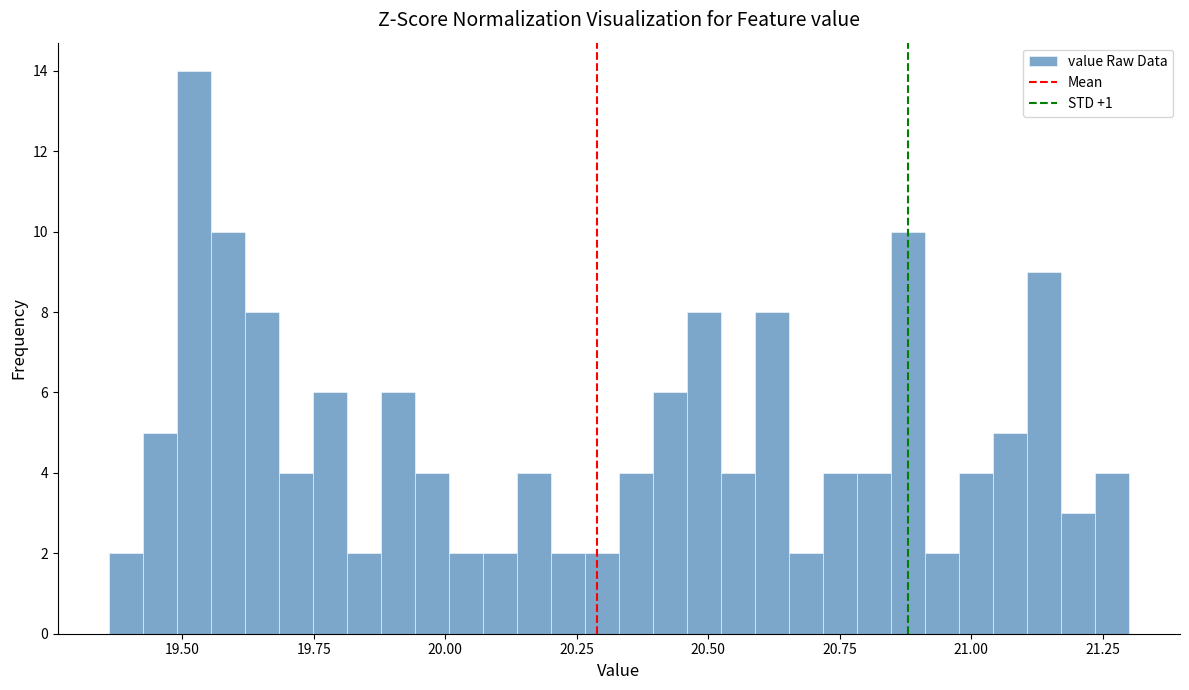

Read against the x-axis, roughly where is the centre of the tallest bar?

19.50